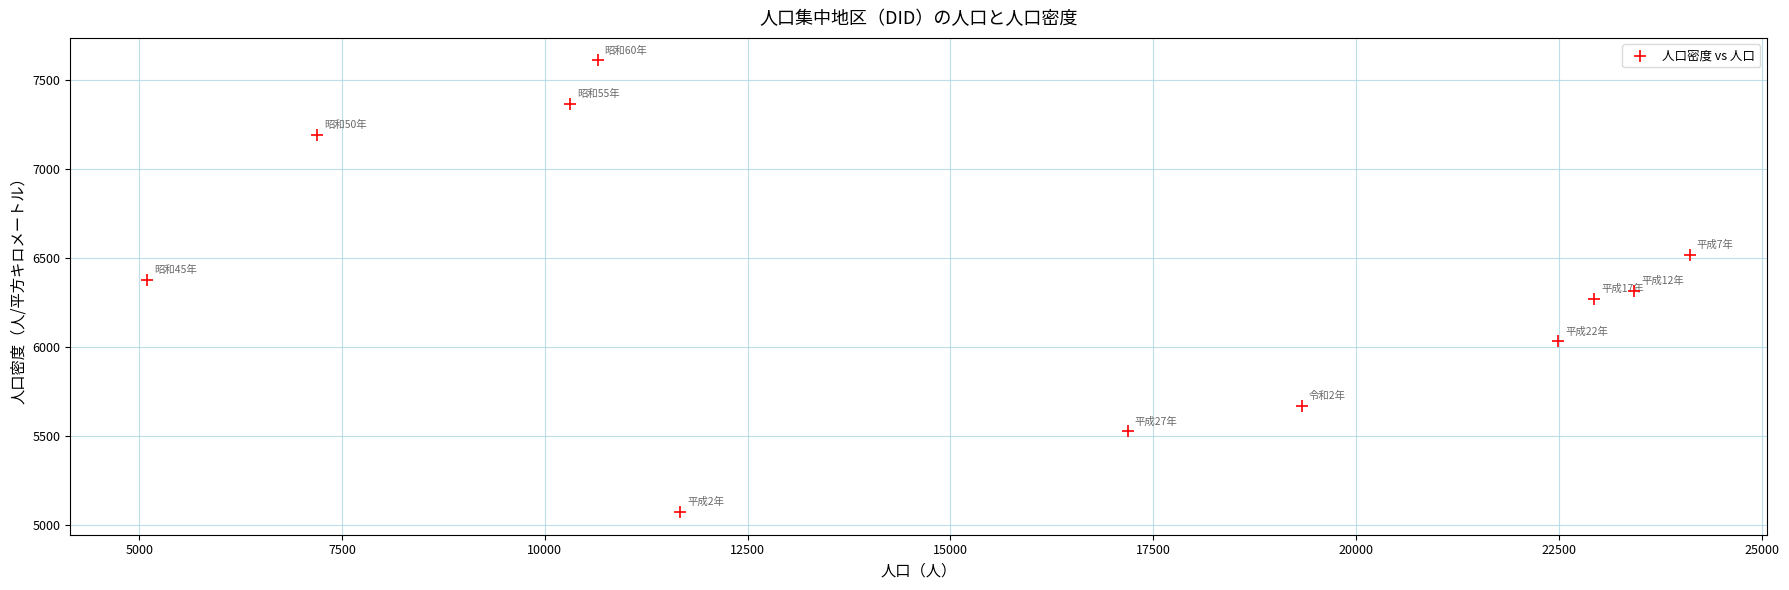

What is the average X value?

15855.5